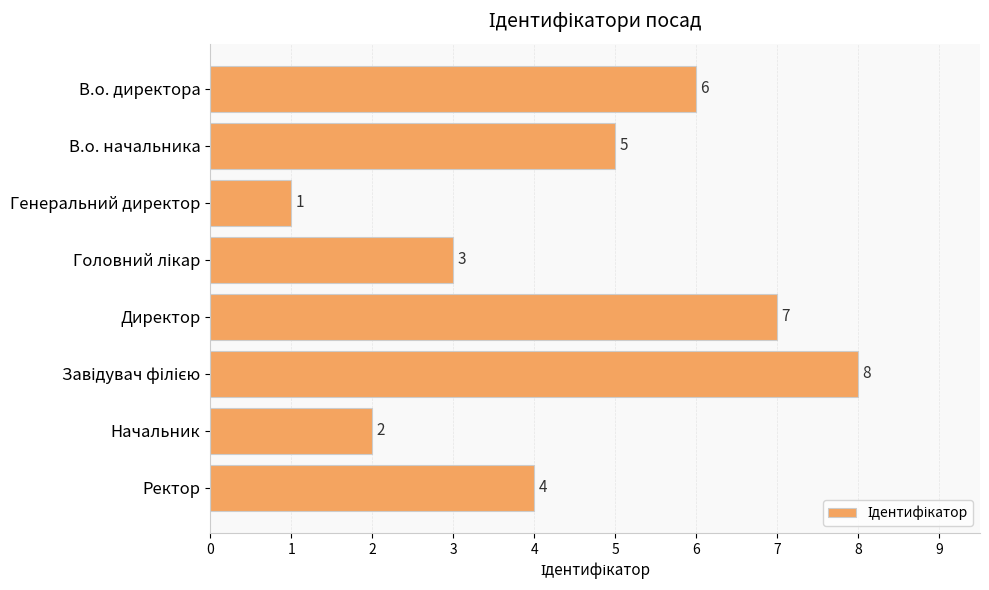

What is the ratio of the value at Директор to the value at В.о. директора?

1.2